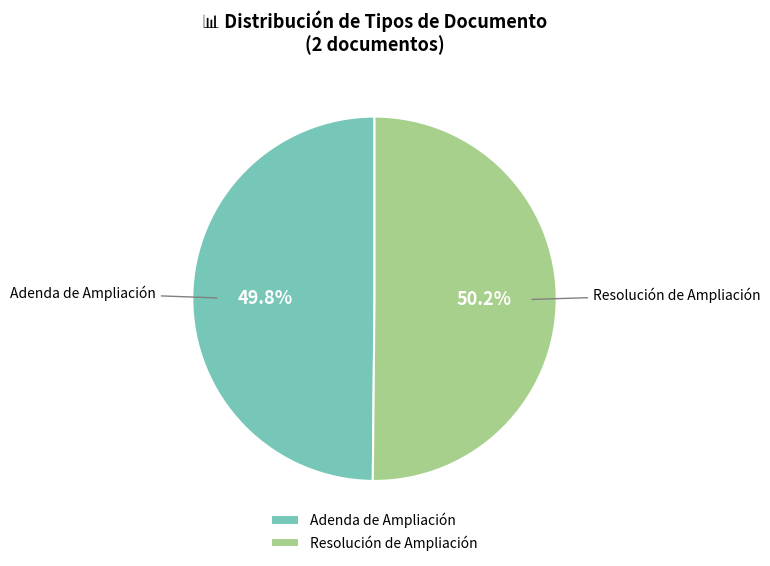

What is the ratio of the value at Resolución de Ampliación to the value at Adenda de Ampliación?

1.0